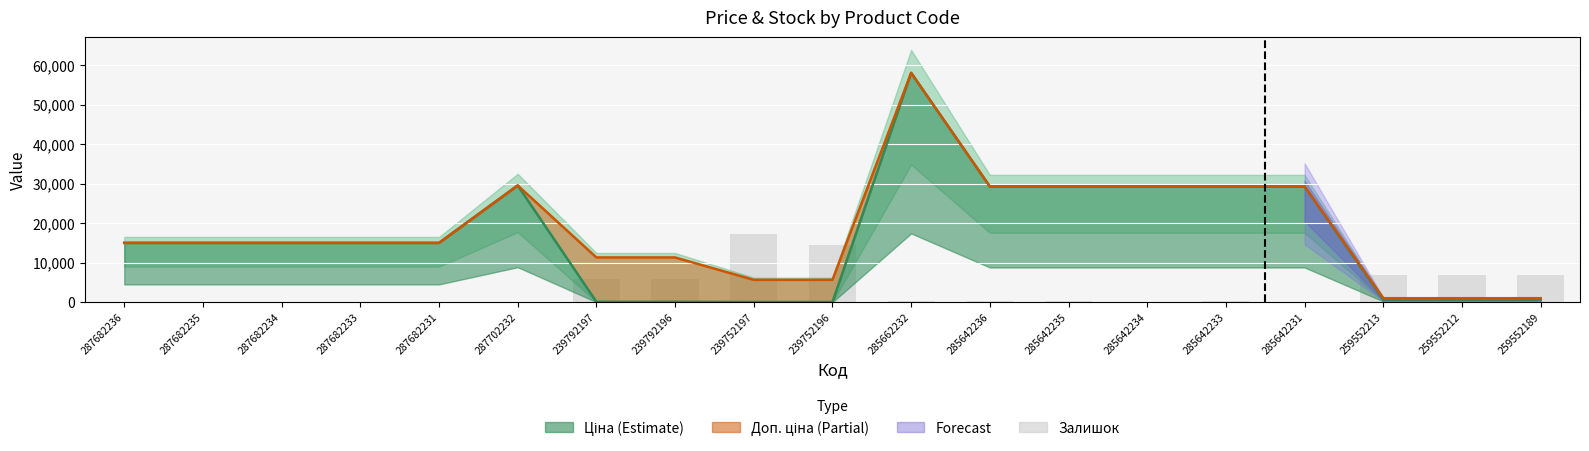

What is the value of the Доп. ціна bar at the 14th from the left?

29294.9